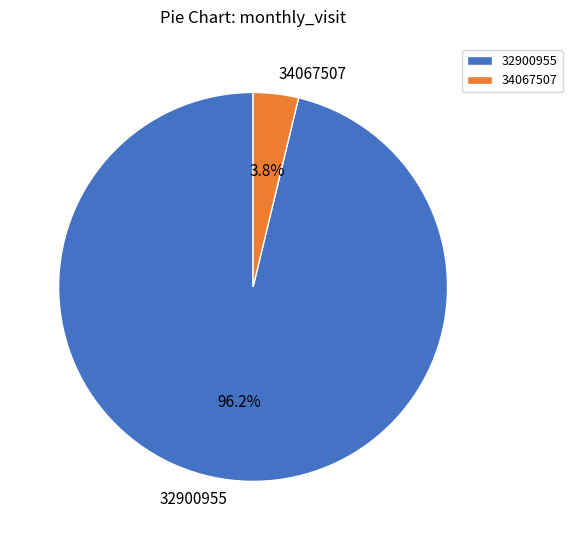

Is it true that 32900955 is 82% of the pie?

False